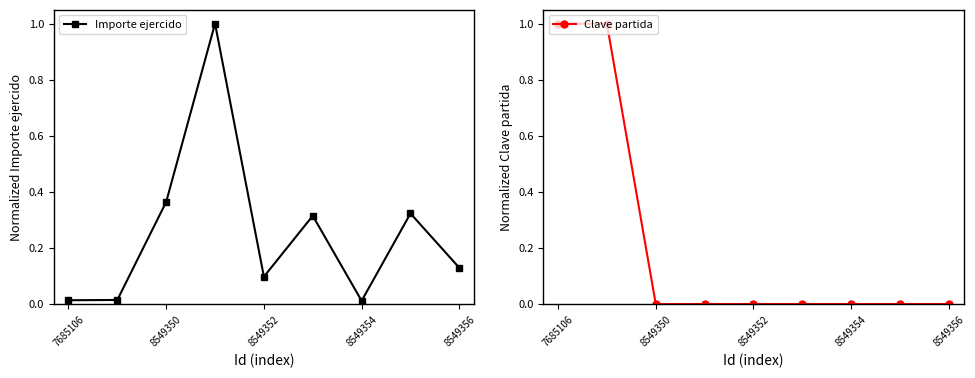

What is the value of the Importe ejercido point at the 6th from the left?

0.3